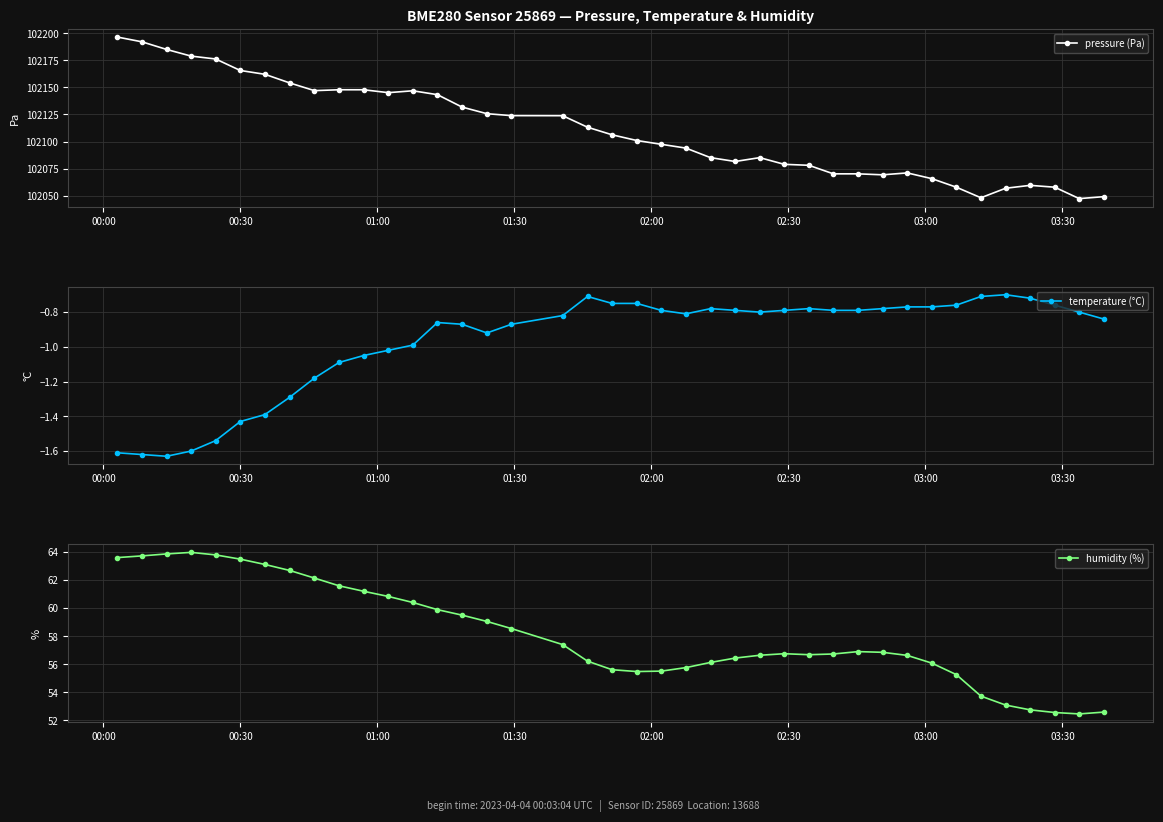

True or false: temperature (°C) has more than 2 points higher than both neighbors.

True